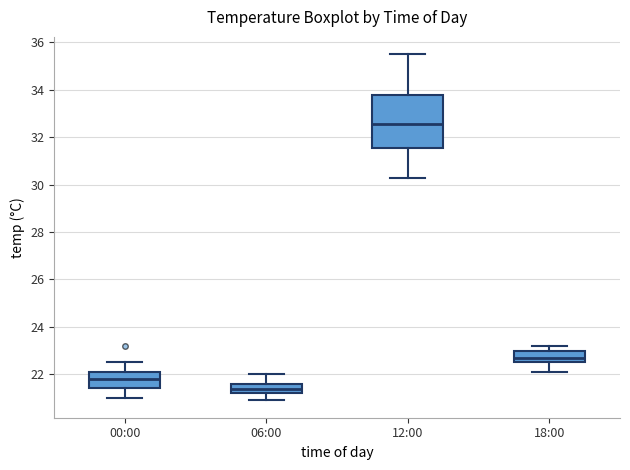

Reading left to right, read every box against the y-axis: the position of its median line, the range the box covers, and the ends of its whiskers. The values are not printed on the chart, so give them approximately, as read against the axis.

00:00: median 21.8, box 21.4 to 22.2, whiskers 21.0 to 22.6
06:00: median 21.4, box 21.2 to 21.6, whiskers 21.0 to 22.0
12:00: median 32.6, box 31.6 to 33.8, whiskers 30.4 to 35.6
18:00: median 22.8, box 22.6 to 23.0, whiskers 22.2 to 23.2